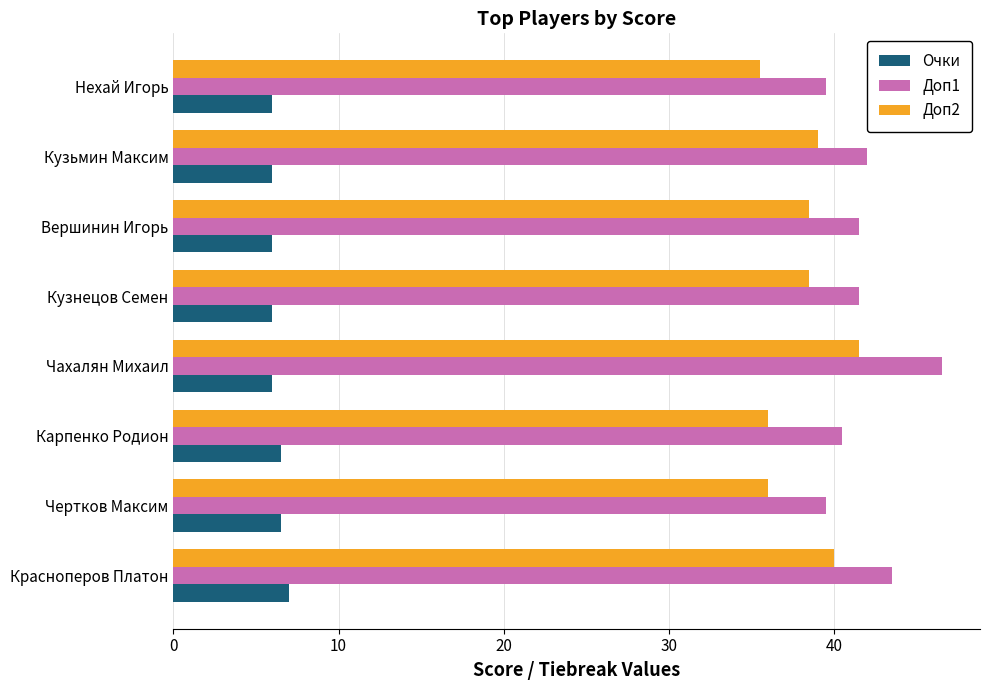

What is the difference between the maximum and minimum values in the Очки series?

1.0